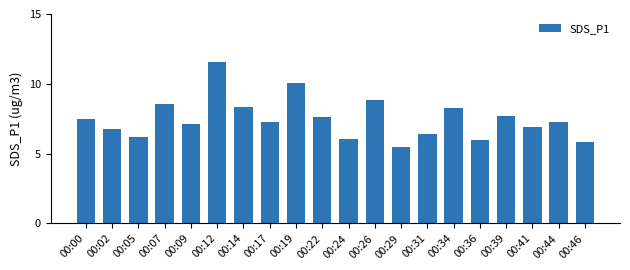

Does the chart contain any negative values?

No